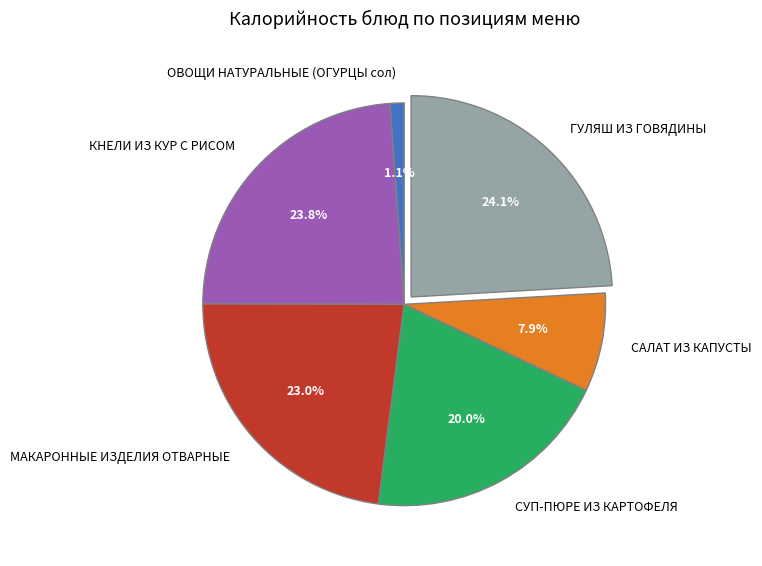

Is there any slice that represents more than half of the pie?

No